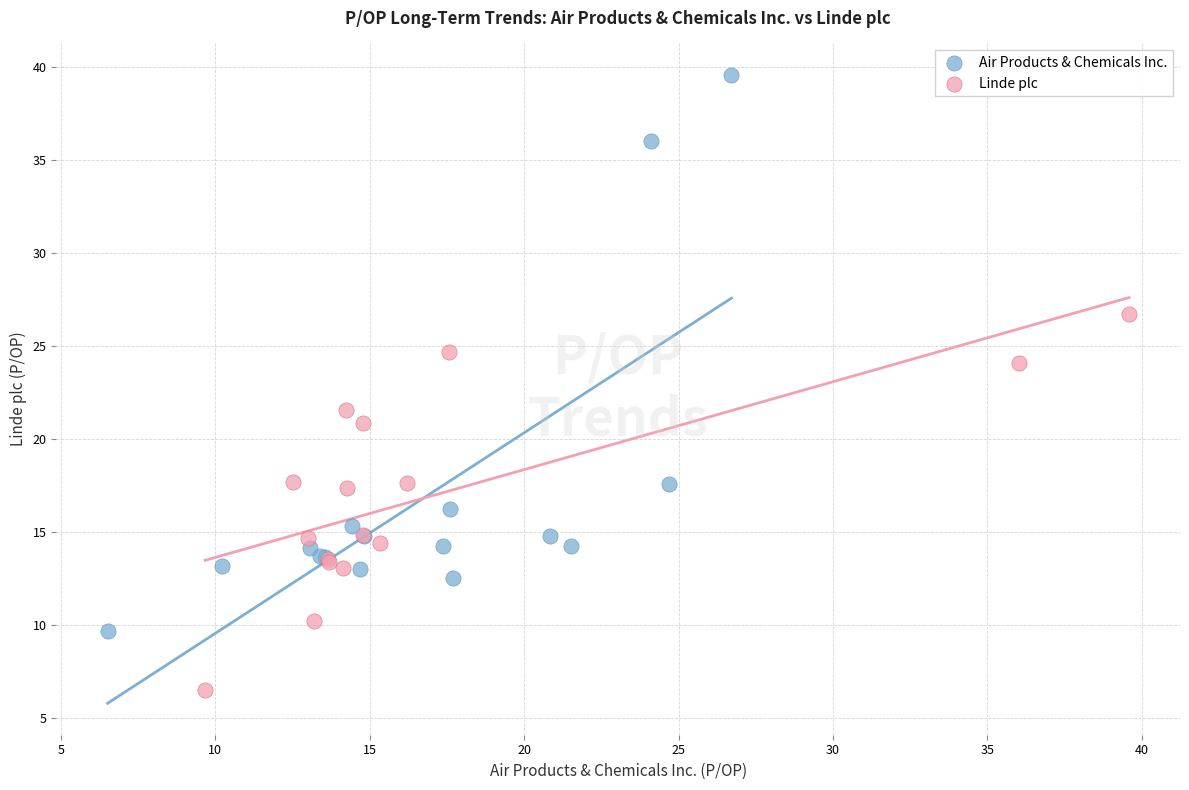

Which series contains the lowest Y value?

Linde plc